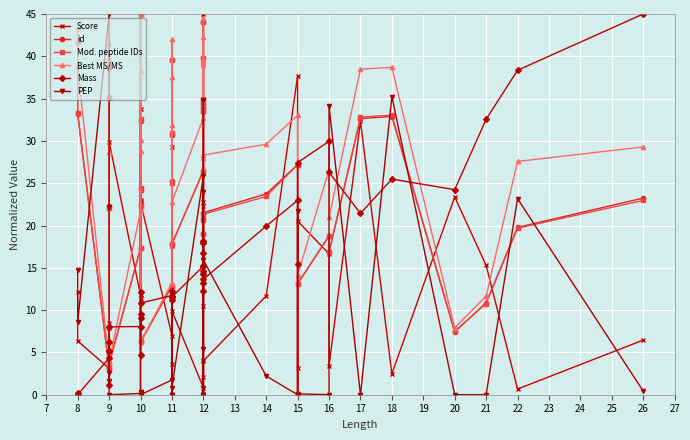

What is the difference between the maximum and minimum values in the PEP series?

45.0